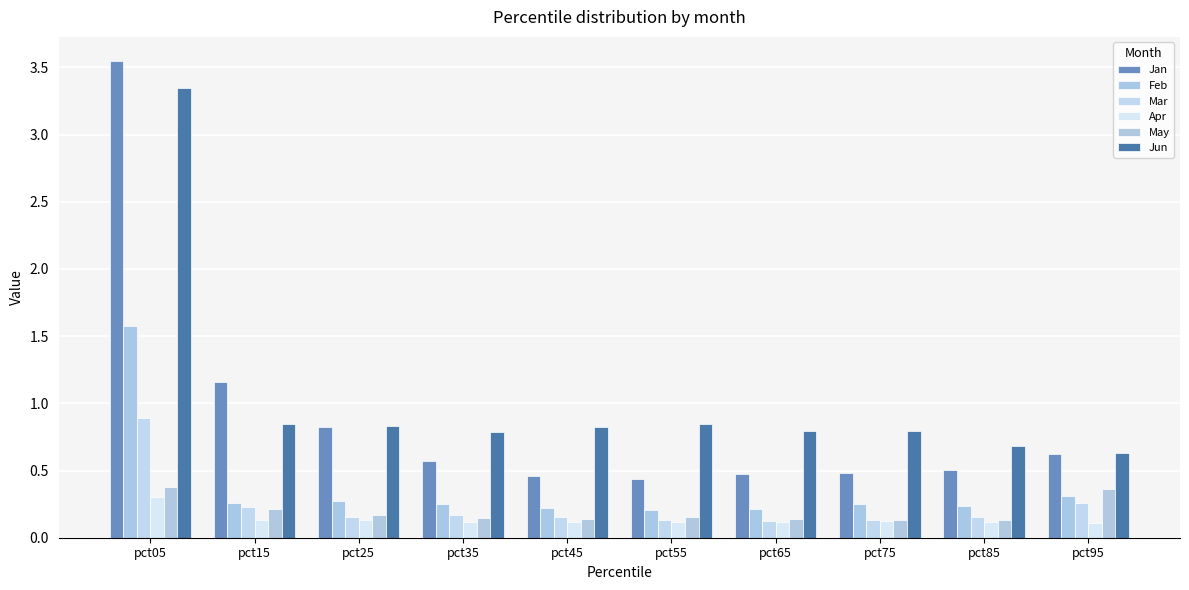

Count the number of categories in the chart.

10